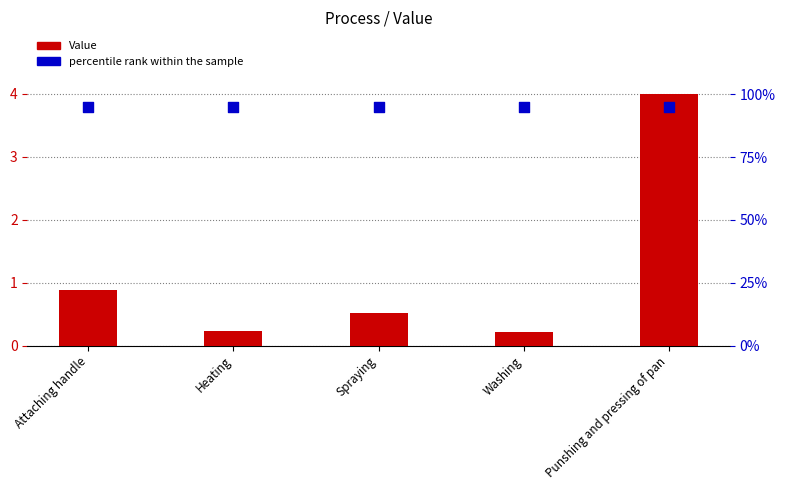

What are all the series names shown in the legend?

Value, percentile rank within the sample